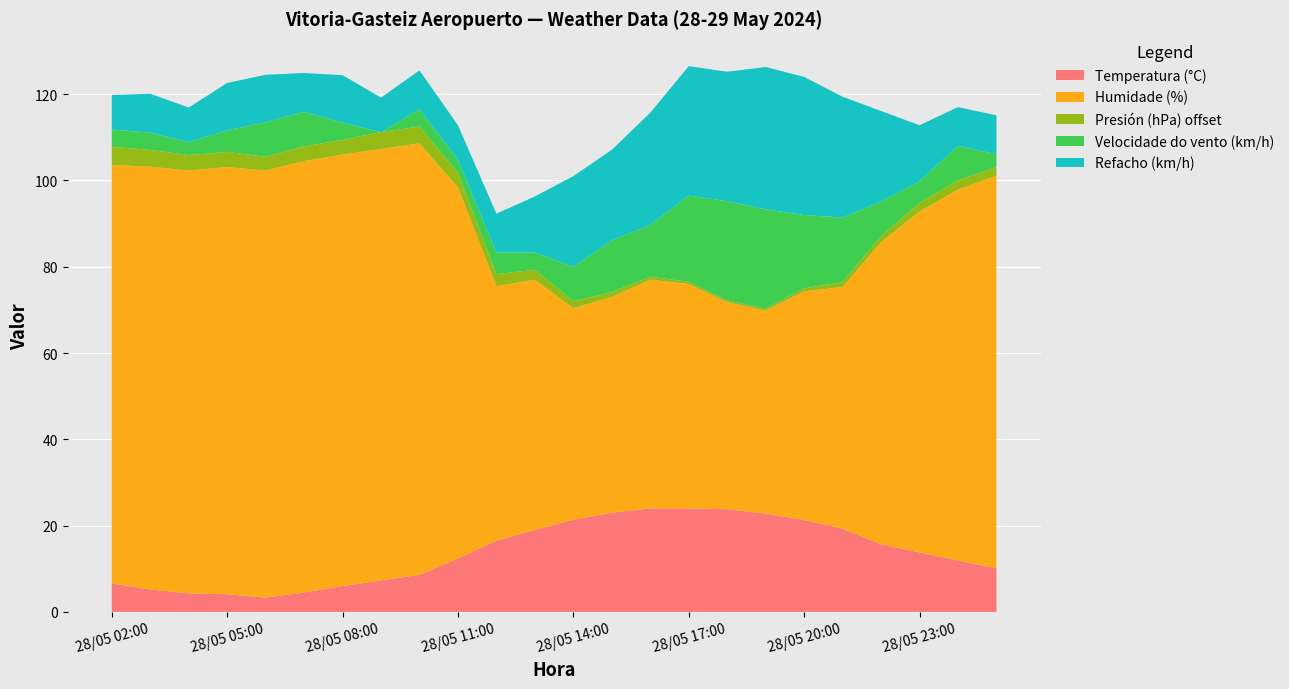

Reading left to right, list all the values displayed in this chart.

Temperatura (°C): 6.6	5.2	4.3	4.1	3.3	4.5	6.0	7.3	8.6	12.4	16.5	19.0	21.4	23.0	24.0	24.0	23.8	22.8	21.3	19.3	15.7	13.8	11.9	10.1
Humidade (%): 97.0	98.0	98.0	99.0	99.0	100.0	100.0	100.0	100.0	86.0	59.0	58.0	49.0	50.0	53.0	52.0	48.0	47.0	53.0	56.0	70.0	79.0	86.0	91.0
Presión (hPa) offset: 4.2	3.9	3.6	3.5	3.2	3.4	3.4	3.9	3.9	3.4	2.8	2.3	1.6	1.1	0.7	0.5	0.4	0.5	0.7	1.1	1.4	2.0	2.1	2.0
Velocidade do vento (km/h): 4.0	4.0	3.0	5.0	8.0	8.0	4.0	0.0	4.0	3.0	5.0	4.0	8.0	12.0	12.0	20.0	23.0	23.0	17.0	15.0	8.0	5.0	8.0	3.0
Refacho (km/h): 8.0	9.0	8.0	11.0	11.0	9.0	11.0	8.0	9.0	8.0	9.0	13.0	21.0	21.0	26.0	30.0	30.0	33.0	32.0	28.0	21.0	13.0	9.0	9.0